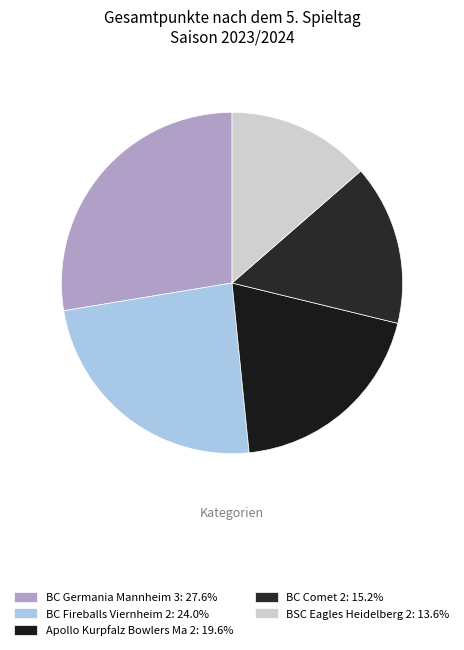

Count the number of slices in the pie.

5